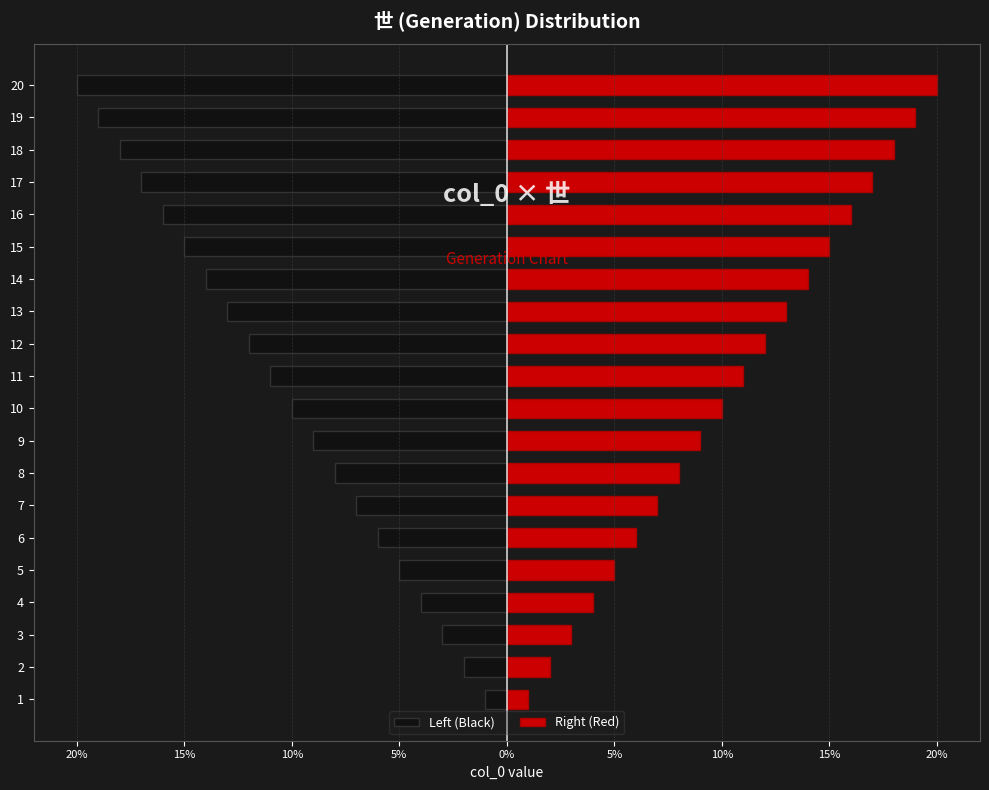

Is the value of Left (Black) at 15 greater than the value of Right (Red) at 6?

No